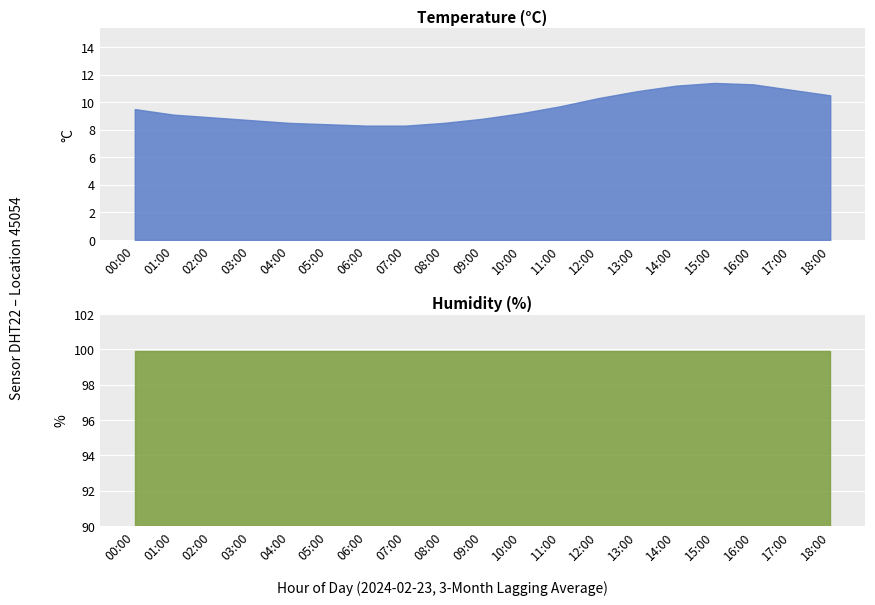

At which label does temperature reach its minimum?

06:00